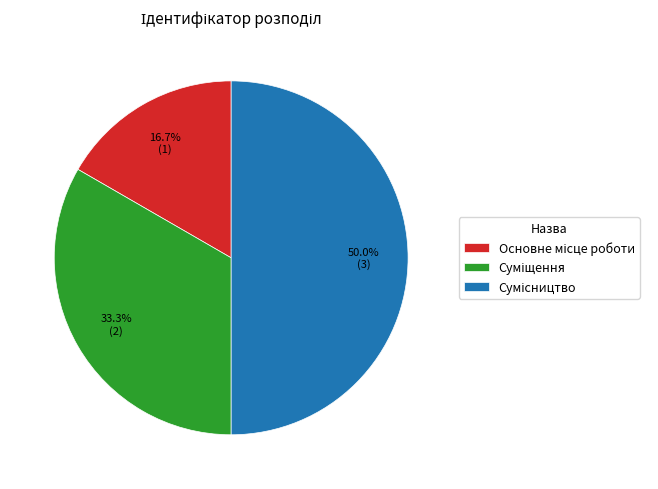

The Суміщення slice represents 33% of the pie. True or false?

True